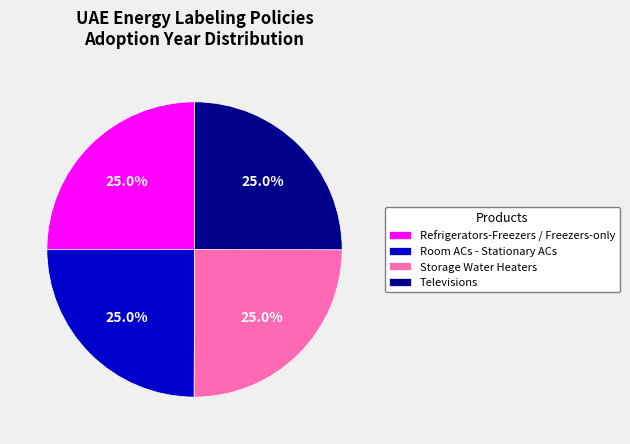

The Storage Water Heaters slice represents 25% of the pie. True or false?

True